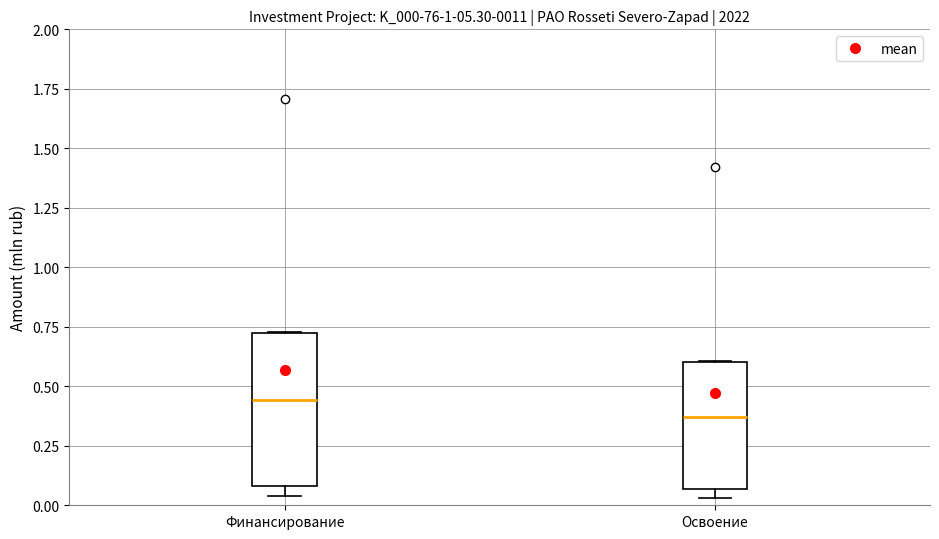

Where is the upper edge of the box for Освоение on the y-axis? The values are not printed on the chart, so give them approximately, as read against the axis.

0.60